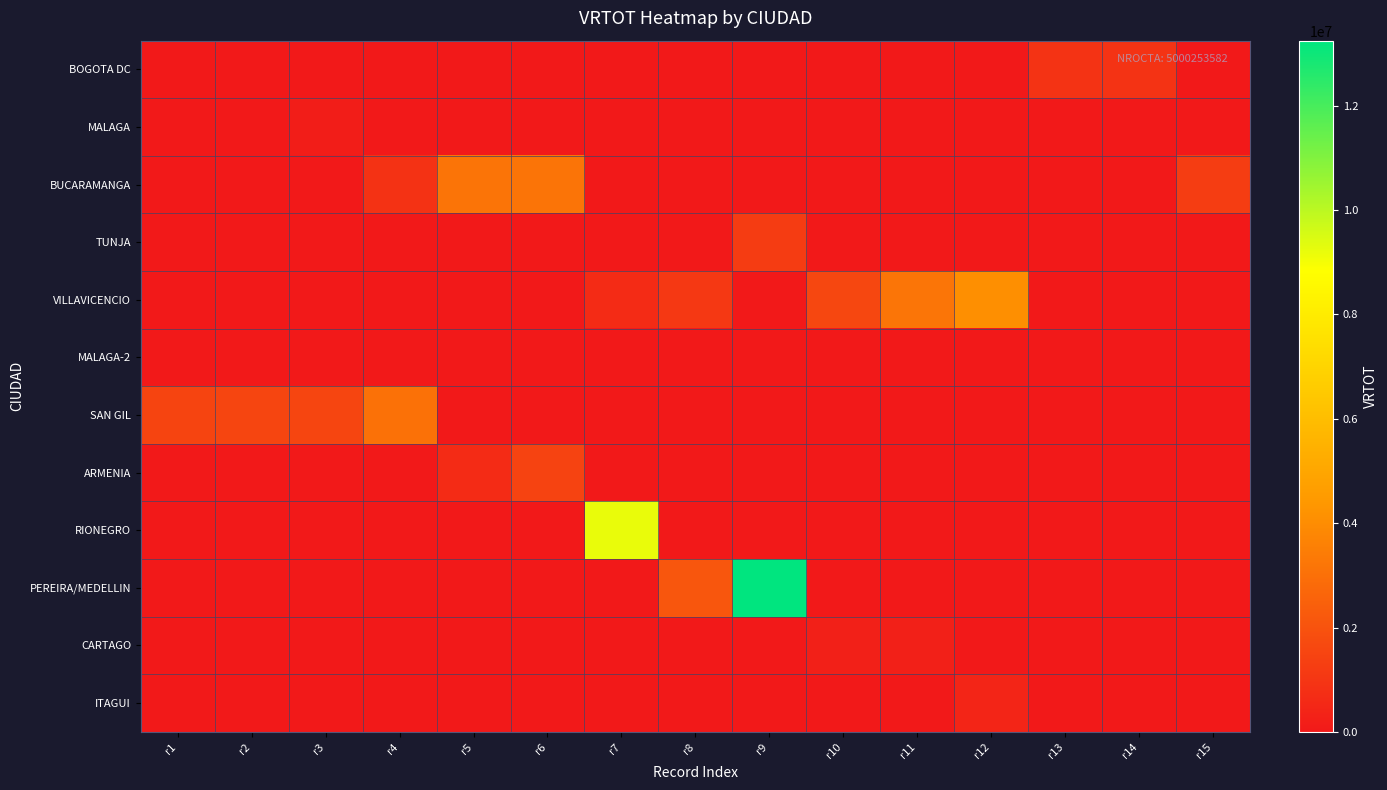

Which series changed the most between r11 and r15?

VILLAVICENCIO